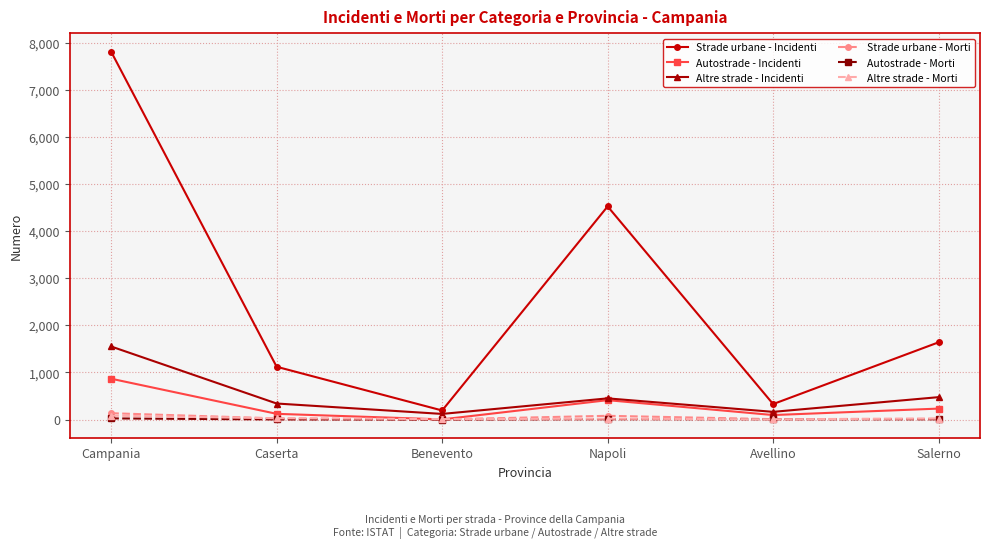

Which series has the largest total across all categories?

Strade urbane - Incidenti